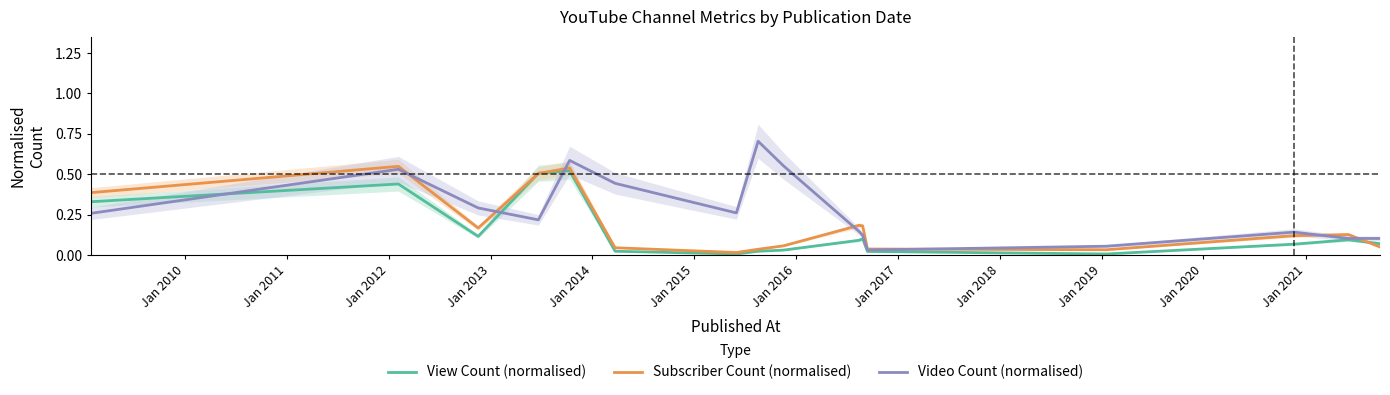

How many times do Subscriber Count (normalised) and Video Count (normalised) cross each other?

7